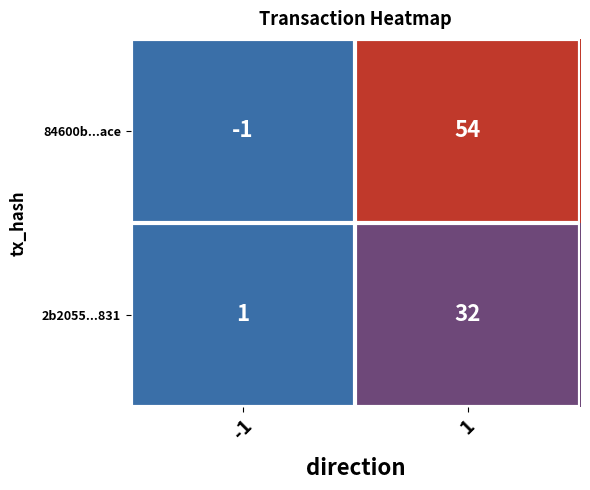

What is the sum of the 84600b...ace values at 1 and -1?

53